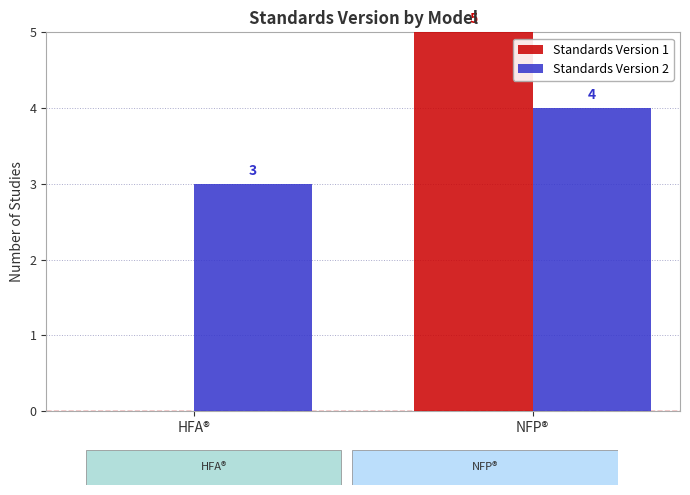

What is the total value across all series at NFP®?

9